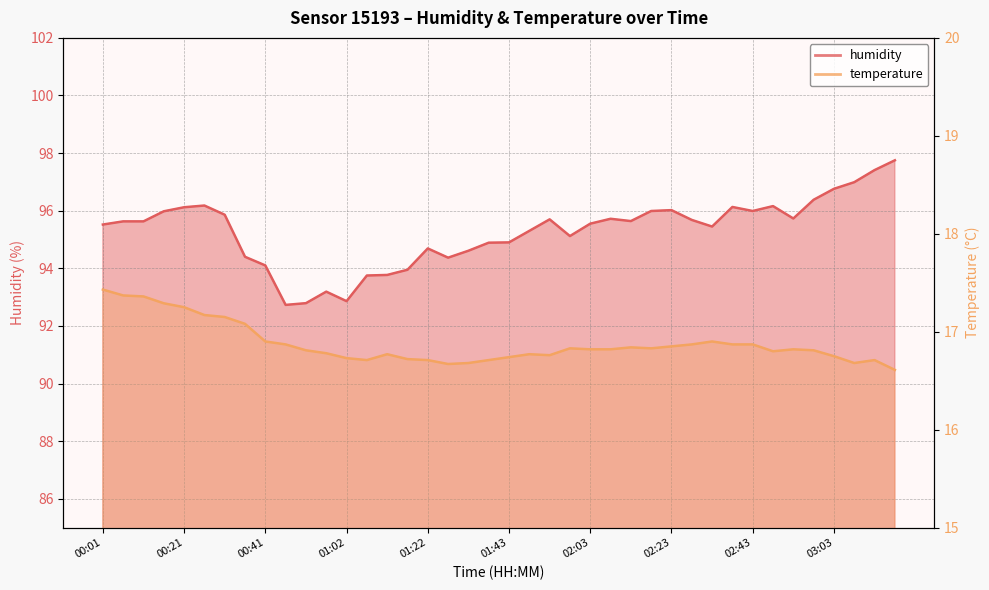

How many data points in humidity are less than 95?

14